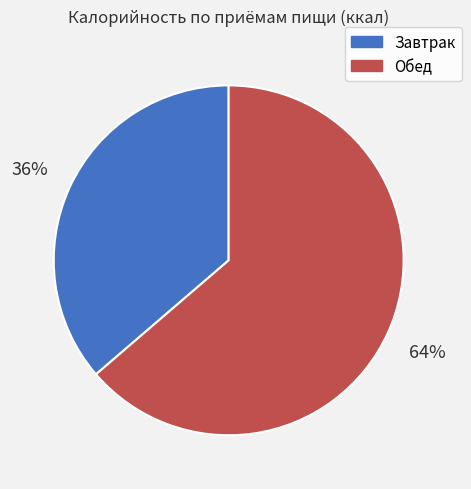

To the nearest percent, what percentage of the pie is Завтрак?

36%